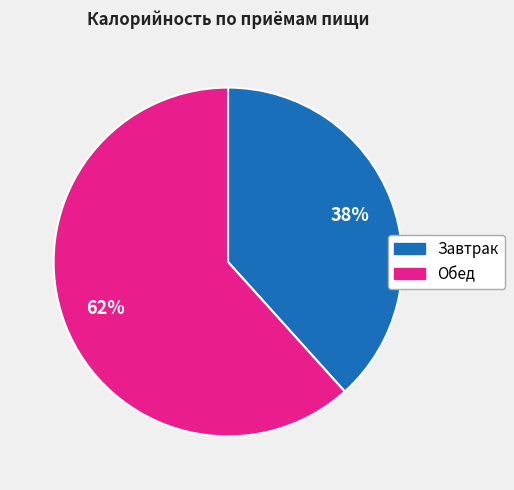

Is Завтрак the majority of the pie?

No